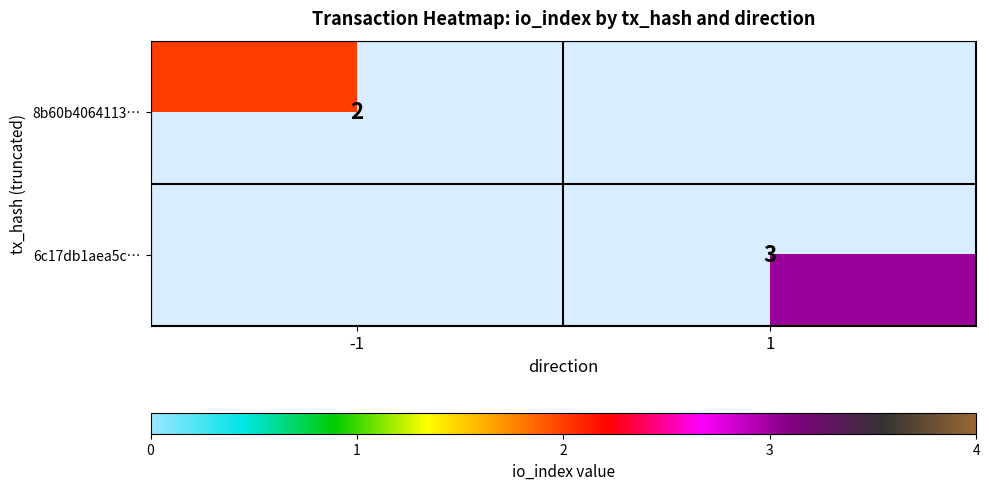

Is it true that 6c17db1aea5c… equals 4.7 at 1?

False